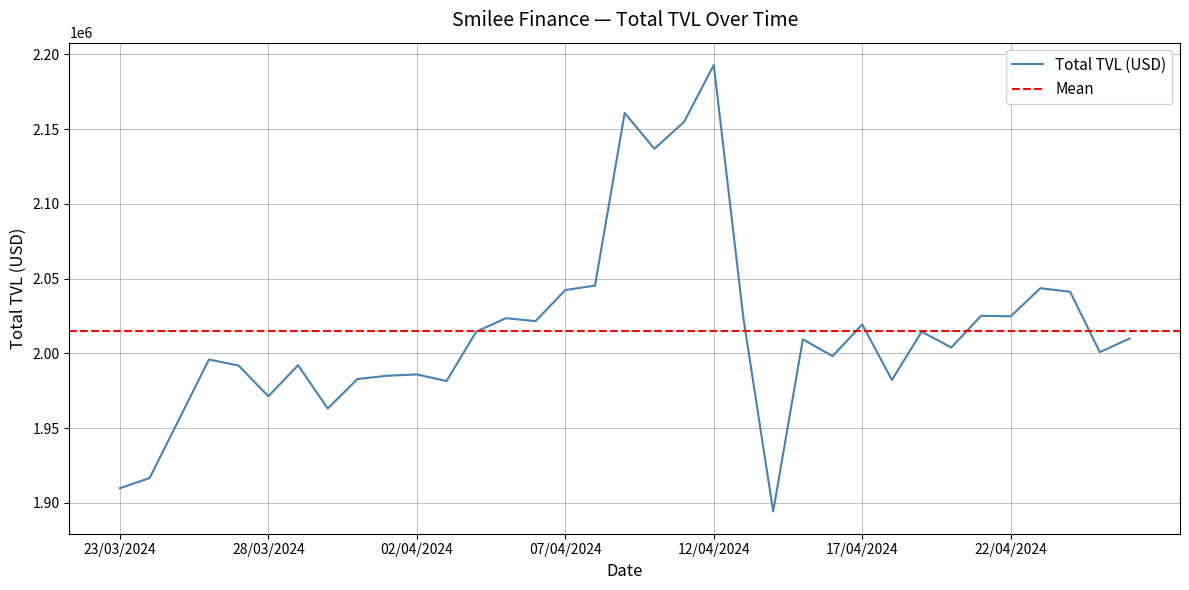

What is the value of the 2nd point from the left?

1916563.0